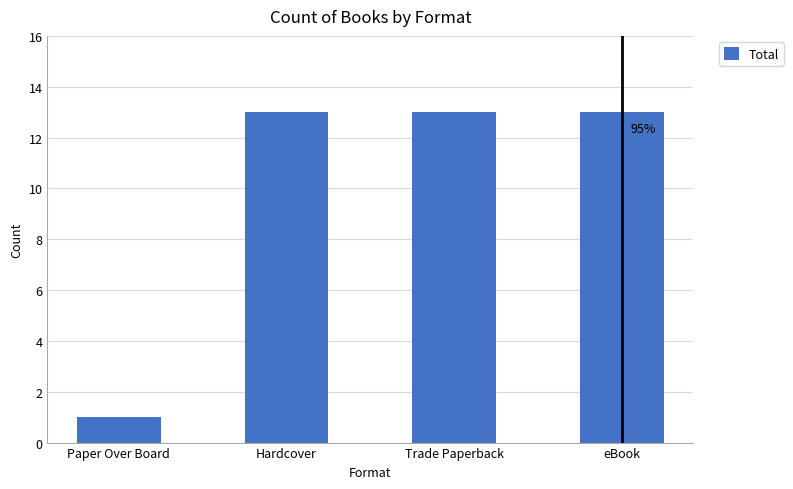

Count the number of categories in the chart.

4